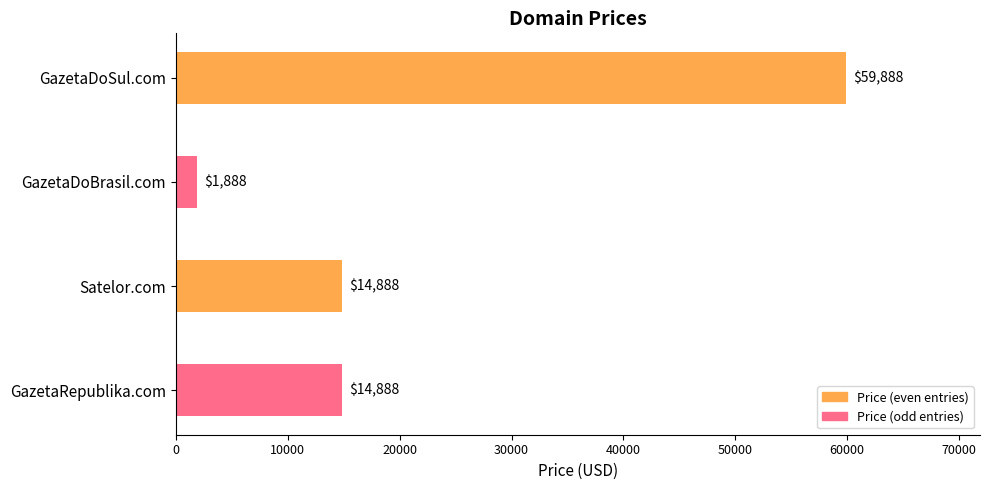

Which category has the highest value across all series?

GazetaDoSul.com